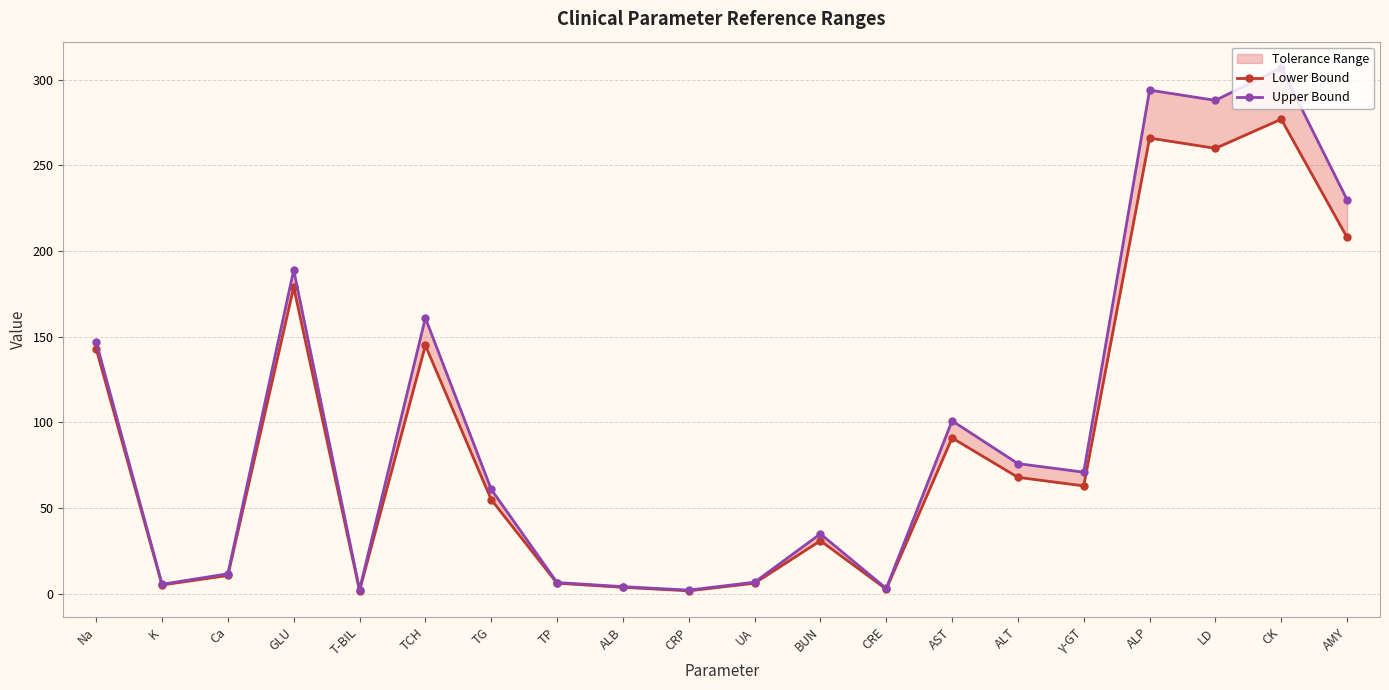

Reading left to right, list all the values displayed in this chart.

Lower Bound: Na=143.0	K=5.2	Ca=10.7	GLU=179.0	T-BIL=1.9	TCH=145.0	TG=55.0	TP=6.2	ALB=3.8	CRP=1.8	UA=6.2	BUN=31.0	CRE=2.7	AST=91.0	ALT=68.0	γ-GT=63.0	ALP=266.0	LD=260.0	CK=277.0	AMY=208.0
Upper Bound: Na=147.0	K=5.6	Ca=11.7	GLU=189.0	T-BIL=2.5	TCH=161.0	TG=61.0	TP=6.6	ALB=4.2	CRP=2.2	UA=6.8	BUN=35.0	CRE=3.1	AST=101.0	ALT=76.0	γ-GT=71.0	ALP=294.0	LD=288.0	CK=307.0	AMY=230.0